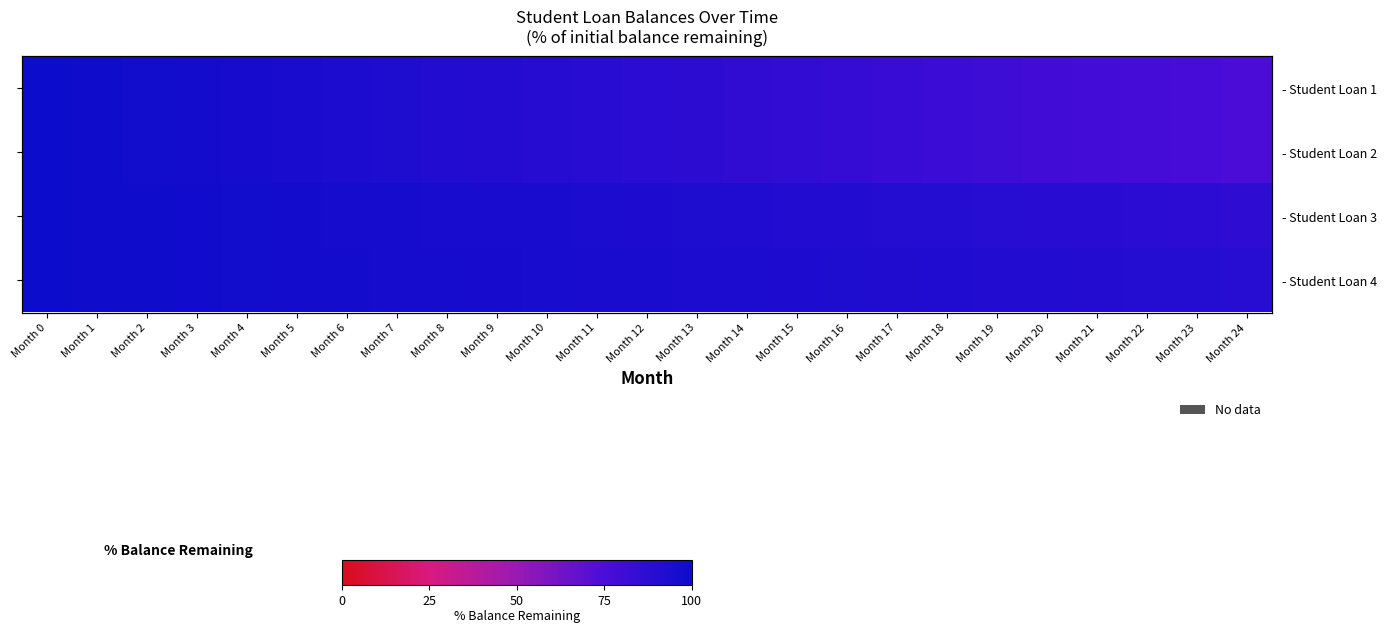

At which label does - Student Loan 2 first exceed 87?

Month 0